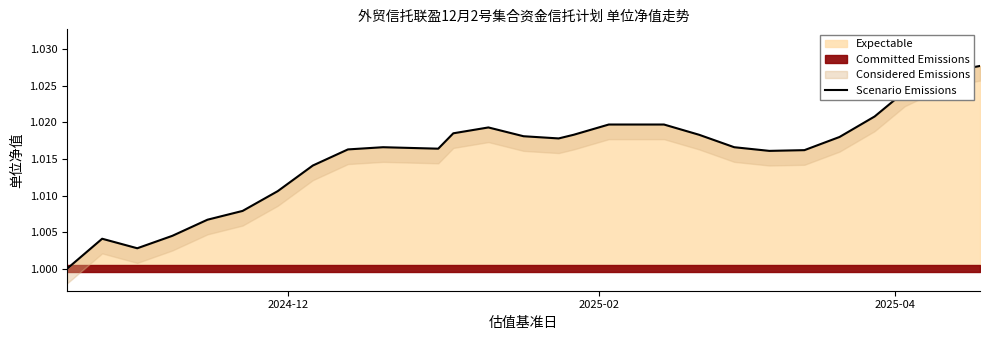

Count the number of values greater than 1.

26